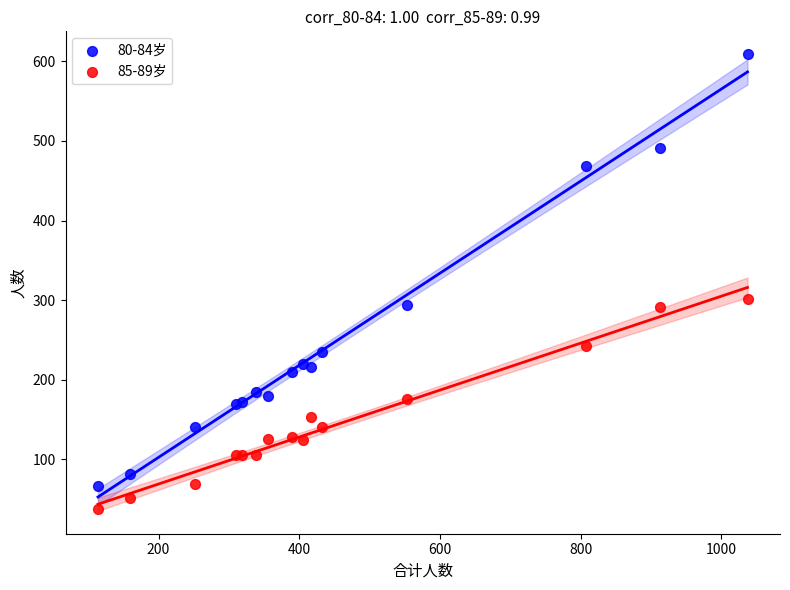

Which series contains the lowest Y value?

85-89岁